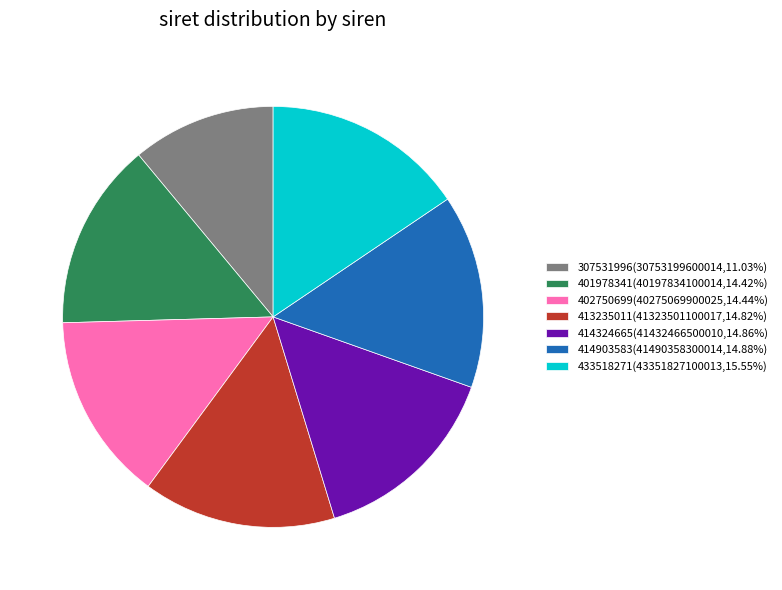

Approximately how many times larger is the value at 414903583(41490358300014,14.88%) compared to 402750699(40275069900025,14.44%)?

1.0